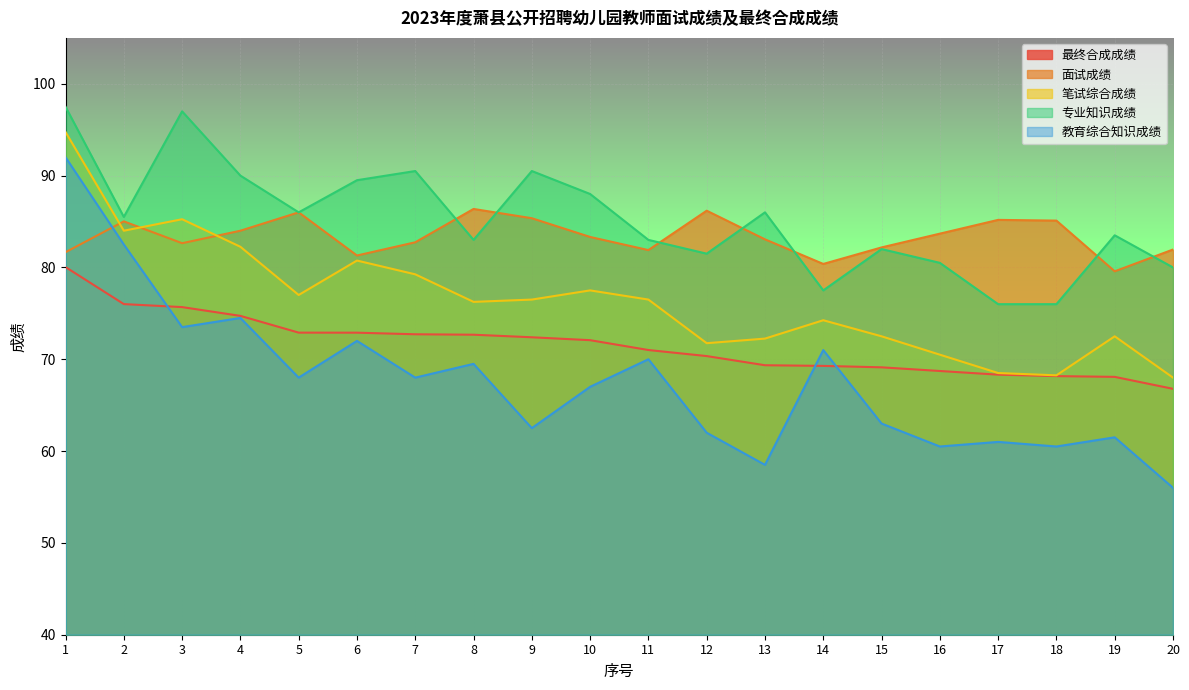

The value of 笔试综合成绩 at 20 is 114.3. True or false?

False